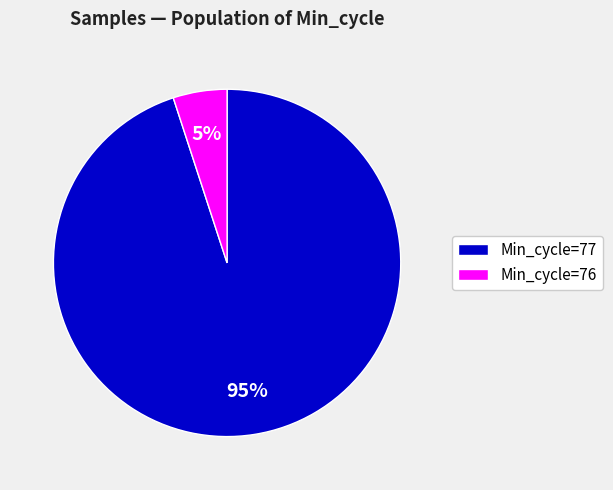

Rank the categories by value from lowest to highest.

Min_cycle=76, Min_cycle=77